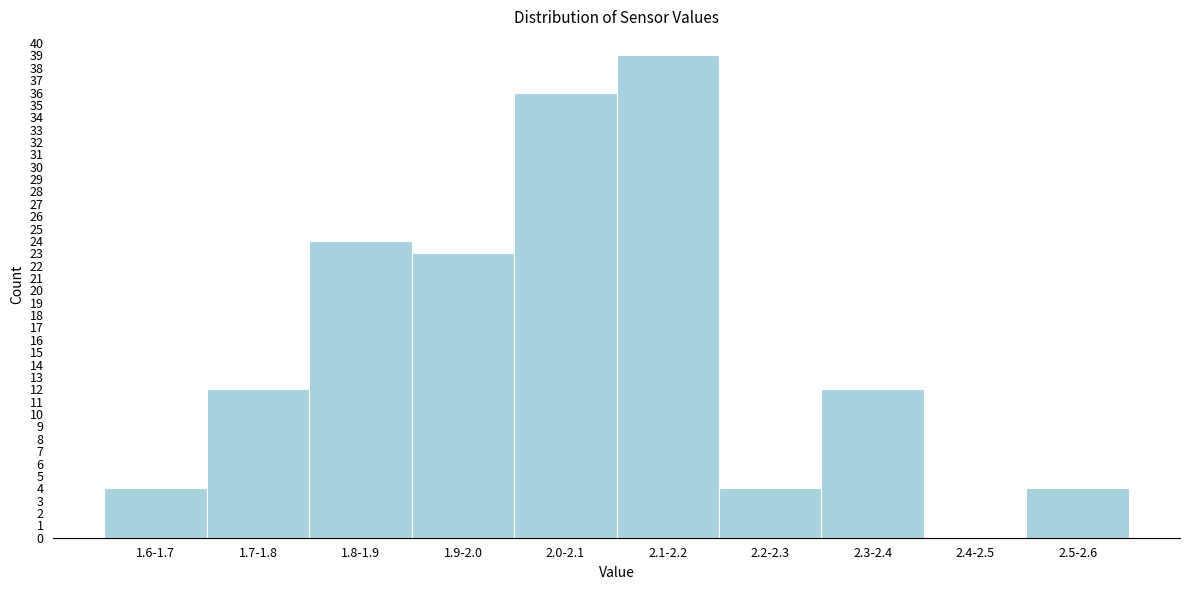

Reading left to right, list all the values displayed in this chart.

1.6-1.7=4	1.7-1.8=12	1.8-1.9=24	1.9-2.0=23	2.0-2.1=36	2.1-2.2=39	2.2-2.3=4	2.3-2.4=12	2.4-2.5=0	2.5-2.6=4